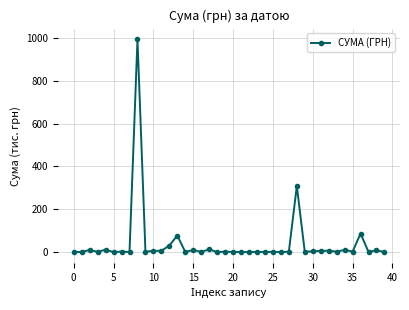

How many categories are shown in the chart?

40